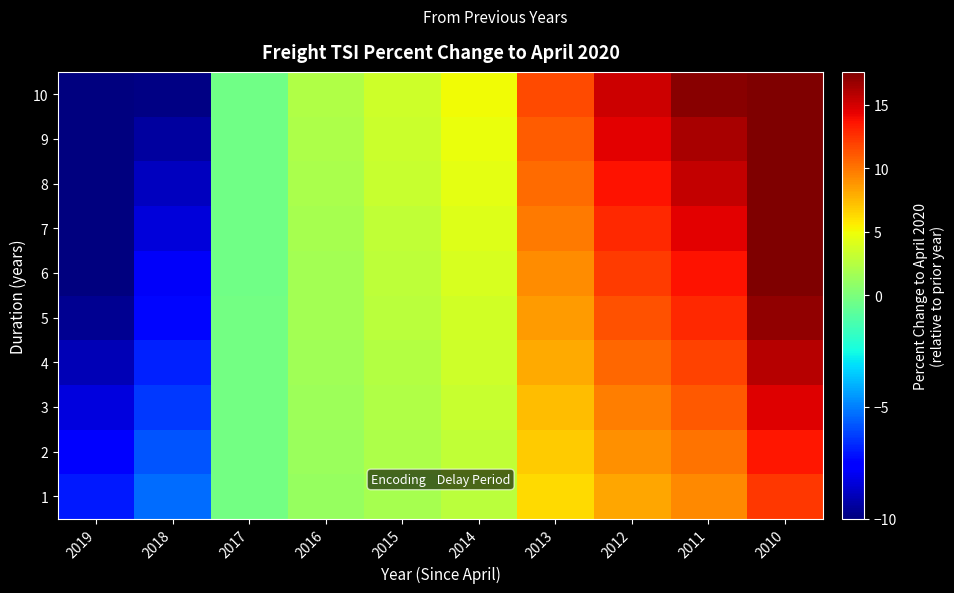

Reading right to left, what are all the values shown in this chart?

1: 2010=12.3	2011=9.2	2012=8.2	2013=6.2	2014=2.7	2015=1.9	2016=1.2	2017=-0.2	2018=-5.3	2019=-7.0
2: 2010=13.5	2011=10.1	2012=9.0	2013=6.8	2014=2.9	2015=2.1	2016=1.3	2017=-0.2	2018=-5.8	2019=-7.7
3: 2010=14.6	2011=11.0	2012=9.7	2013=7.4	2014=3.2	2015=2.3	2016=1.4	2017=-0.2	2018=-6.3	2019=-8.3
4: 2010=15.8	2011=11.9	2012=10.5	2013=8.0	2014=3.4	2015=2.4	2016=1.5	2017=-0.2	2018=-6.8	2019=-9.0
5: 2010=17.0	2011=12.8	2012=11.3	2013=8.6	2014=3.7	2015=2.6	2016=1.7	2017=-0.2	2018=-7.4	2019=-9.7
6: 2010=18.2	2011=13.7	2012=12.1	2013=9.2	2014=3.9	2015=2.8	2016=1.8	2017=-0.2	2018=-7.9	2019=-10.3
7: 2010=19.3	2011=14.5	2012=12.9	2013=9.8	2014=4.2	2015=3.0	2016=1.9	2017=-0.3	2018=-8.4	2019=-11.0
8: 2010=20.5	2011=15.4	2012=13.6	2013=10.4	2014=4.5	2015=3.2	2016=2.0	2017=-0.3	2018=-8.9	2019=-11.7
9: 2010=21.7	2011=16.3	2012=14.4	2013=10.9	2014=4.7	2015=3.3	2016=2.1	2017=-0.3	2018=-9.4	2019=-12.3
10: 2010=22.8	2011=17.2	2012=15.2	2013=11.5	2014=5.0	2015=3.5	2016=2.2	2017=-0.3	2018=-9.9	2019=-13.0